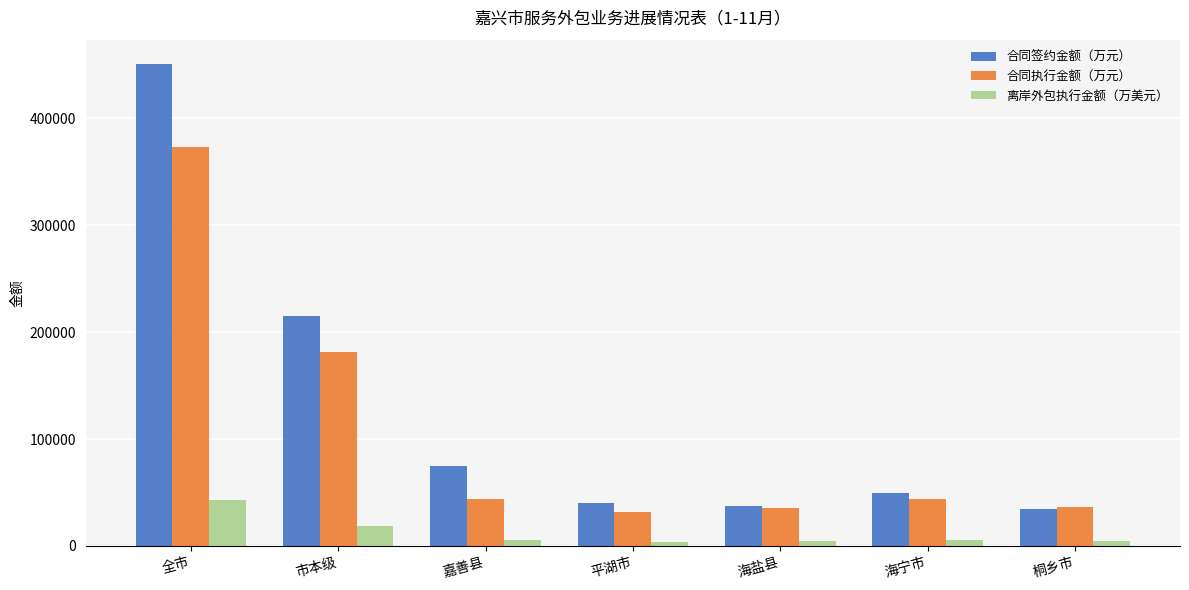

At which category is the sum across all series the highest?

全市